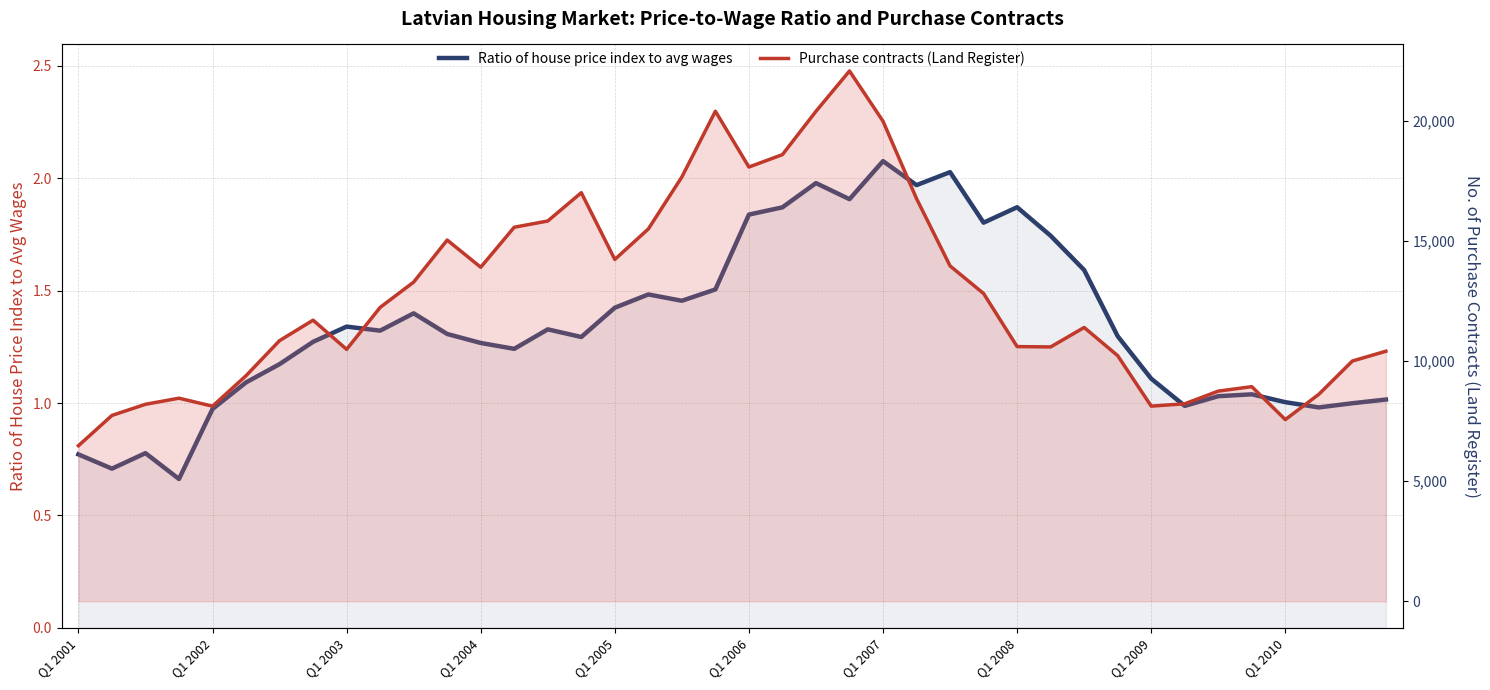

What is the difference between the Ratio of house price index to avg wages values at 18 and Q1 2006?

0.4